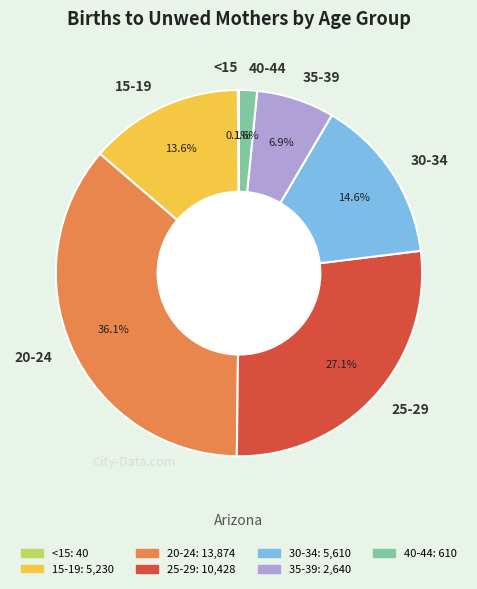

What percentage is the 20-24 slice, to the nearest percent?

36%